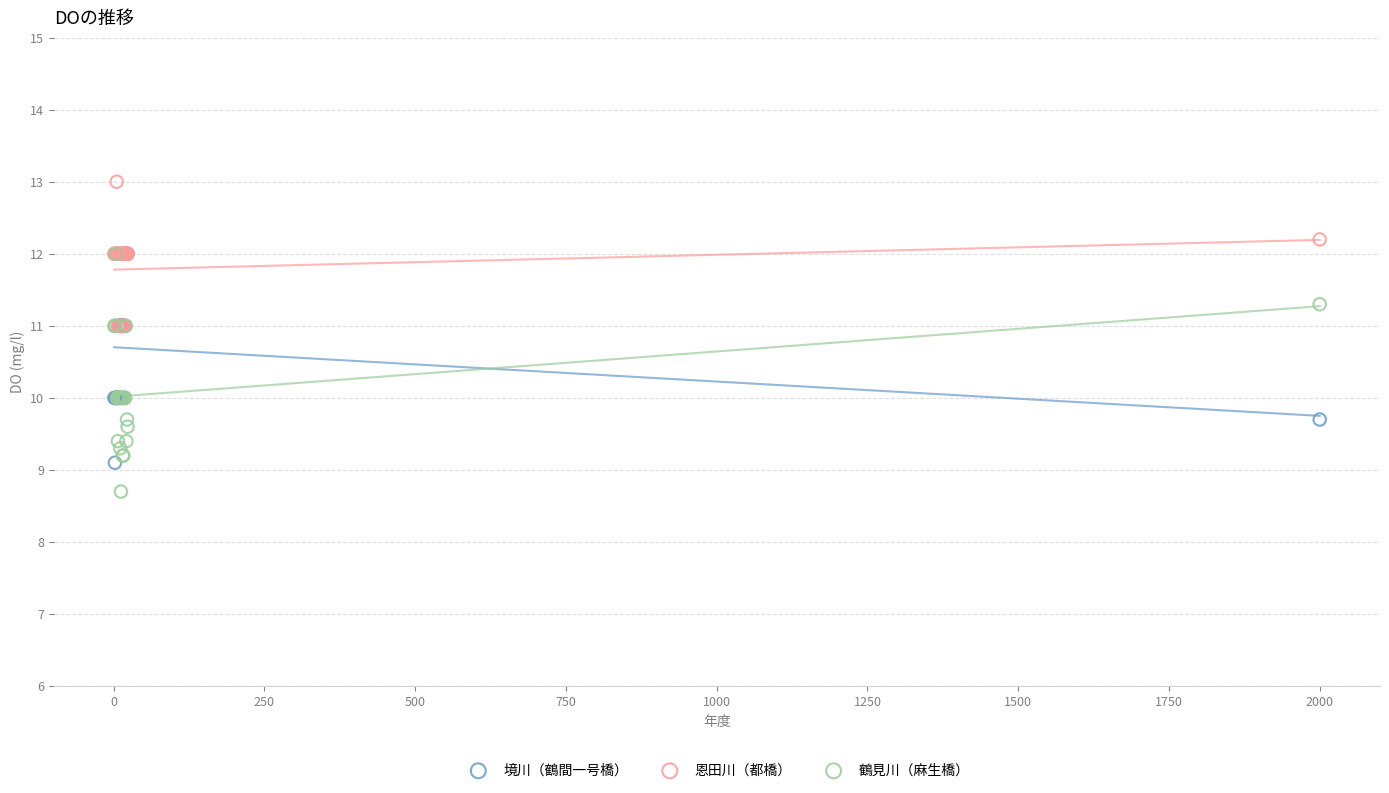

Which series contains the lowest Y value?

鶴見川（麻生橋）